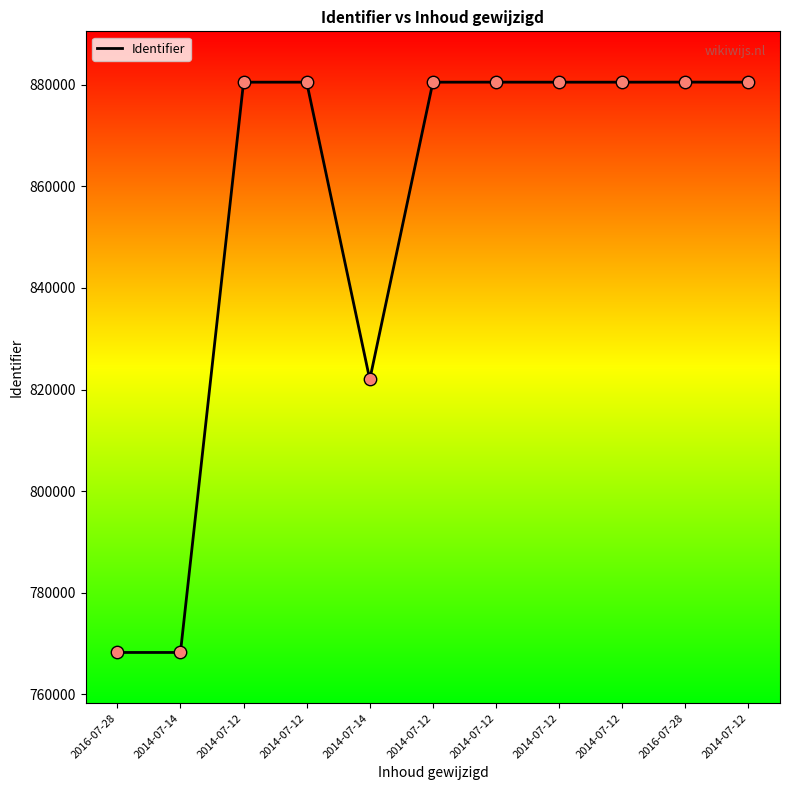

What is the change in value from 2014-07-12 to 2014-07-12?

+1